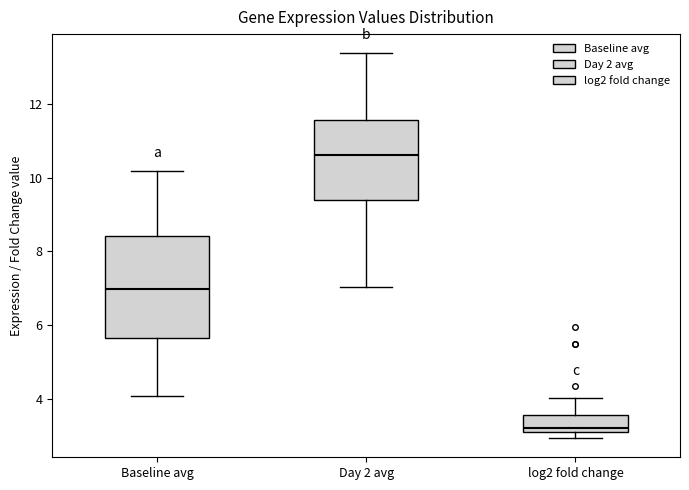

Reading left to right, read every box against the y-axis: the position of its median line, the range the box covers, and the ends of its whiskers. The values are not printed on the chart, so give them approximately, as read against the axis.

Baseline avg: median 7.0, box 5.6 to 8.4, whiskers 4.0 to 10.2
Day 2 avg: median 10.6, box 9.4 to 11.6, whiskers 7.0 to 13.4
log2 fold change: median 3.2 (just above the box's lower edge), box 3.2 to 3.6, whiskers 3.0 to 4.0